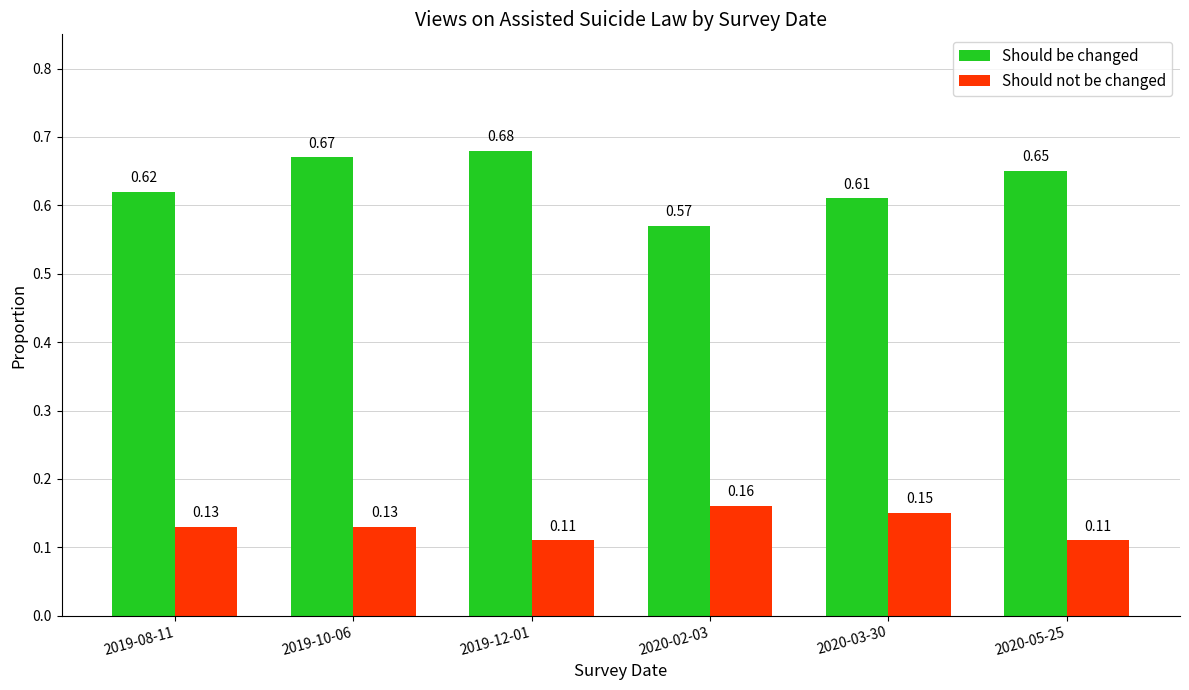

What is the label of the 4th bar from the right?

2019-12-01